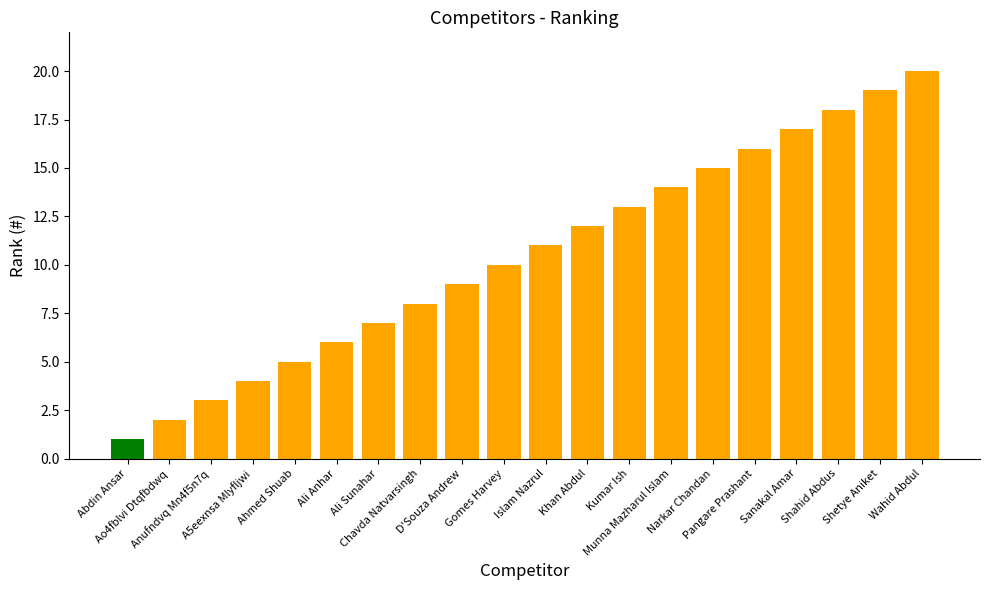

Rank the categories by value from lowest to highest.

Abdin Ansar, Ao4fblvi Dtqfbdwq, Anufndvq Mn4f5n7q, A5eexnsa Mlyfljwi, Ahmed Shuab, Ali Anhar, Ali Sunahar, Chavda Natvarsingh, D'Souza Andrew, Gomes Harvey, Islam Nazrul, Khan Abdul, Kumar Ish, Munna Mazharul Islam, Narkar Chandan, Pangare Prashant, Sanakal Amar, Shahid Abdus, Shetye Aniket, Wahid Abdul